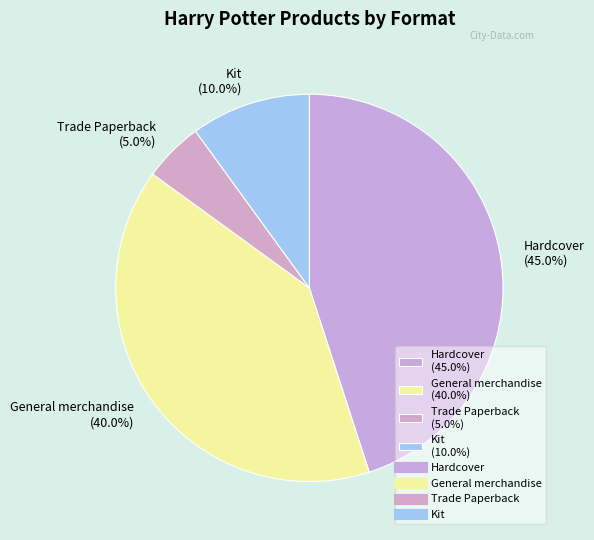

How much of the chart is everything except Hardcover?

55.0%